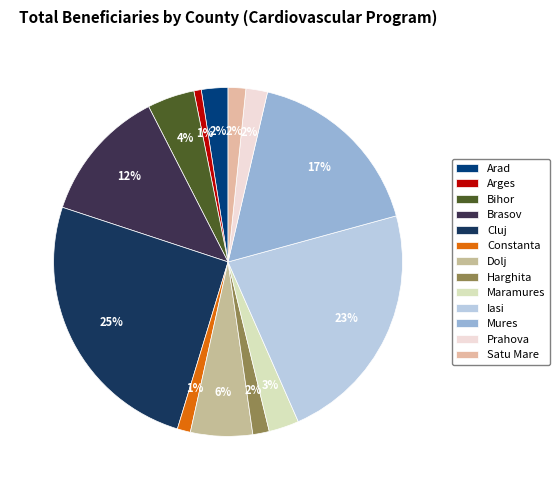

How much of the chart is everything except Maramures?

97.2%